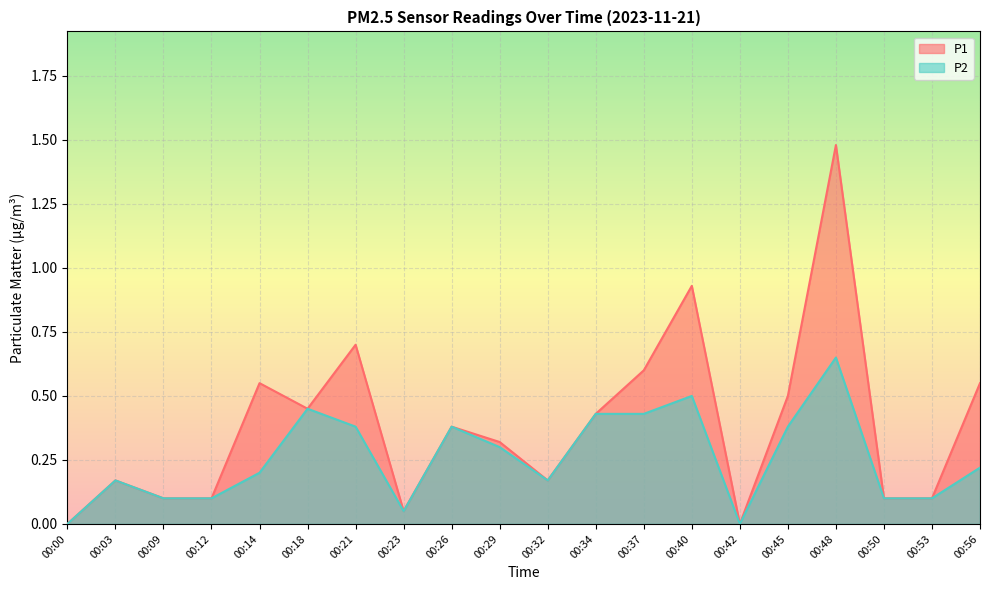

True or false: P2 and P1 intersect in this chart.

False